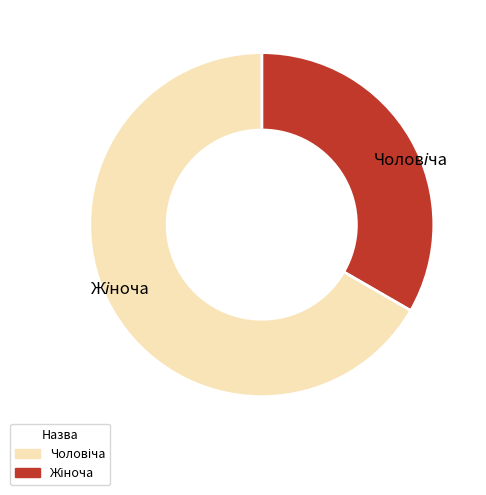

Is there any slice that represents more than half of the pie?

Yes